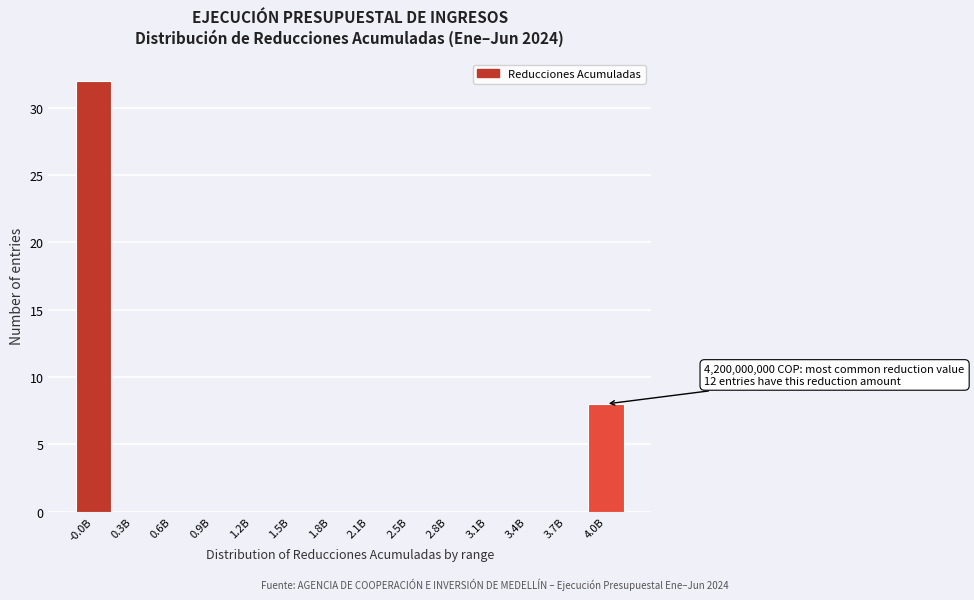

Reading right to left, list all the values displayed in this chart.

4.0B=8	3.7B=0	3.4B=0	3.1B=0	2.8B=0	2.5B=0	2.1B=0	1.8B=0	1.5B=0	1.2B=0	0.9B=0	0.6B=0	0.3B=0	-0.0B=32